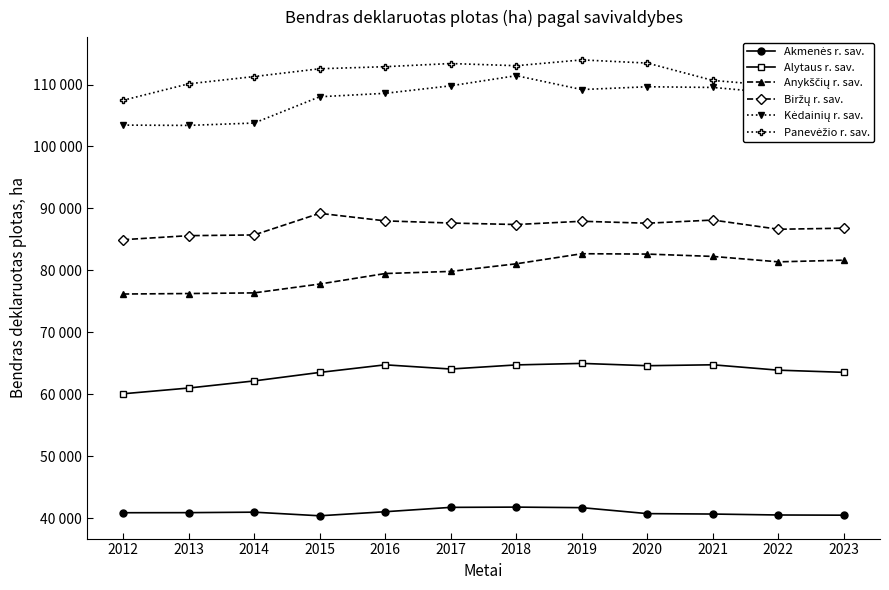

Which label corresponds to the smallest value in the chart?

2015